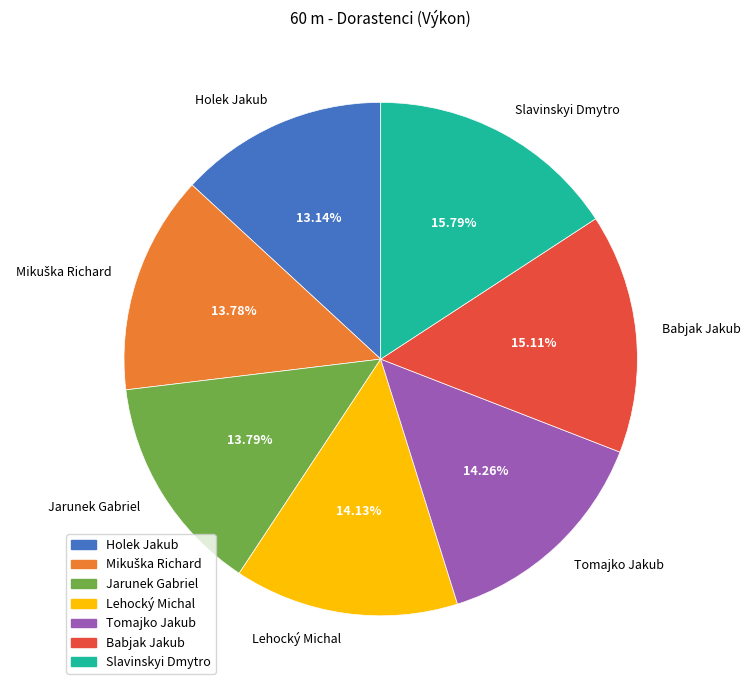

To the nearest percent, what percentage of the pie is Babjak Jakub?

15%